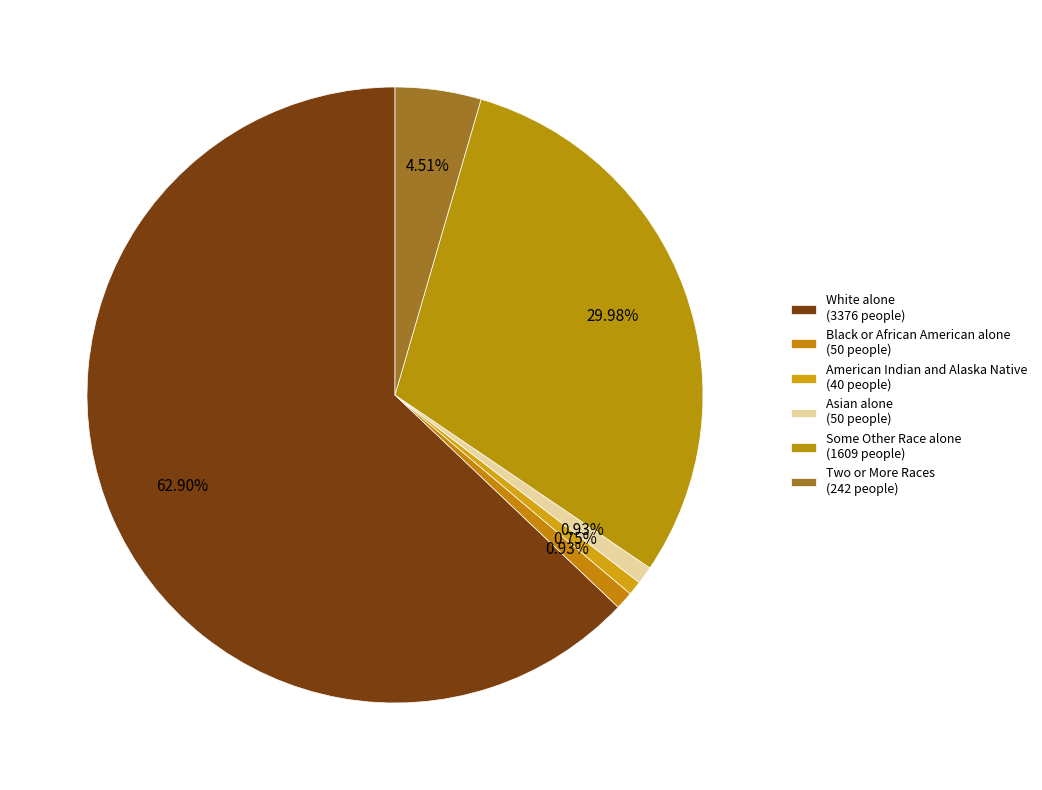

What is the largest slice in the pie chart?

White alone